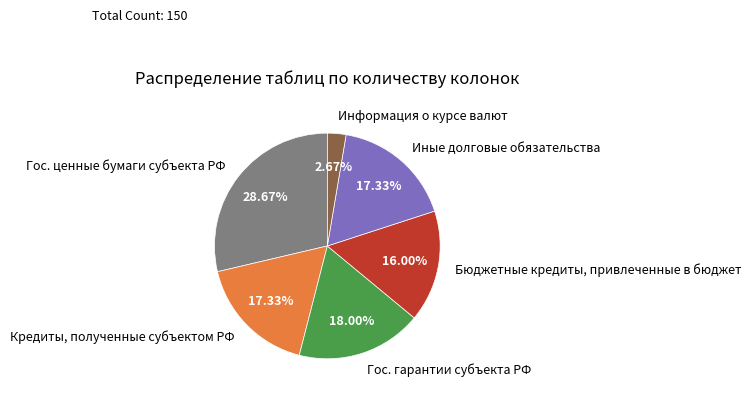

To the nearest percent, what is the combined percentage of Кредиты, полученные субъектом РФ and Гос. гарантии субъекта РФ?

35%